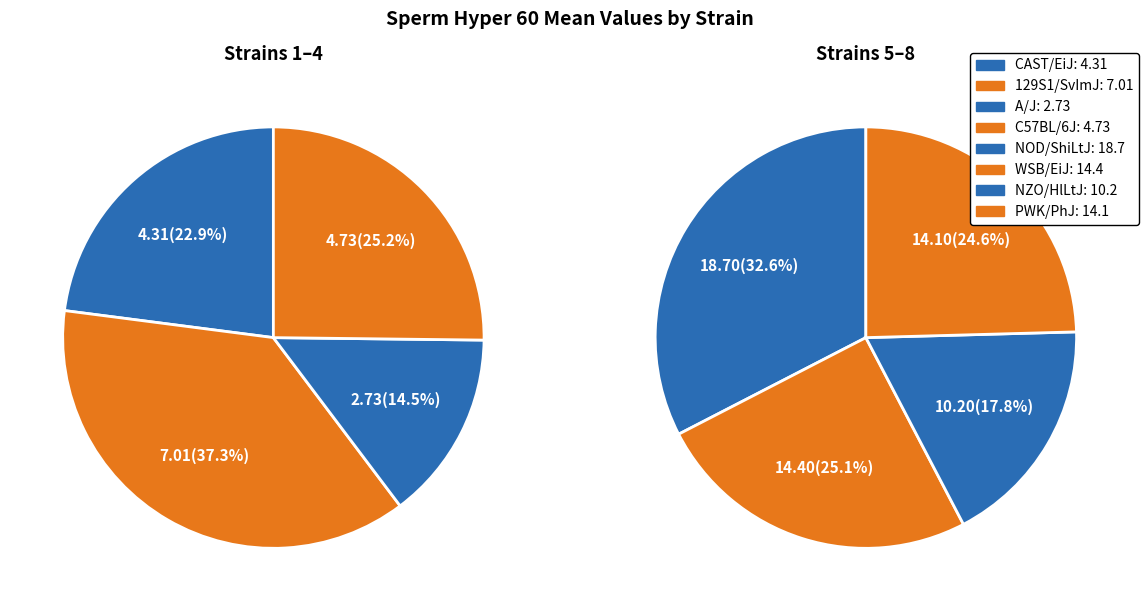

Is the sum of NOD/ShiLtJ and NZO/HlLtJ greater than half?

No